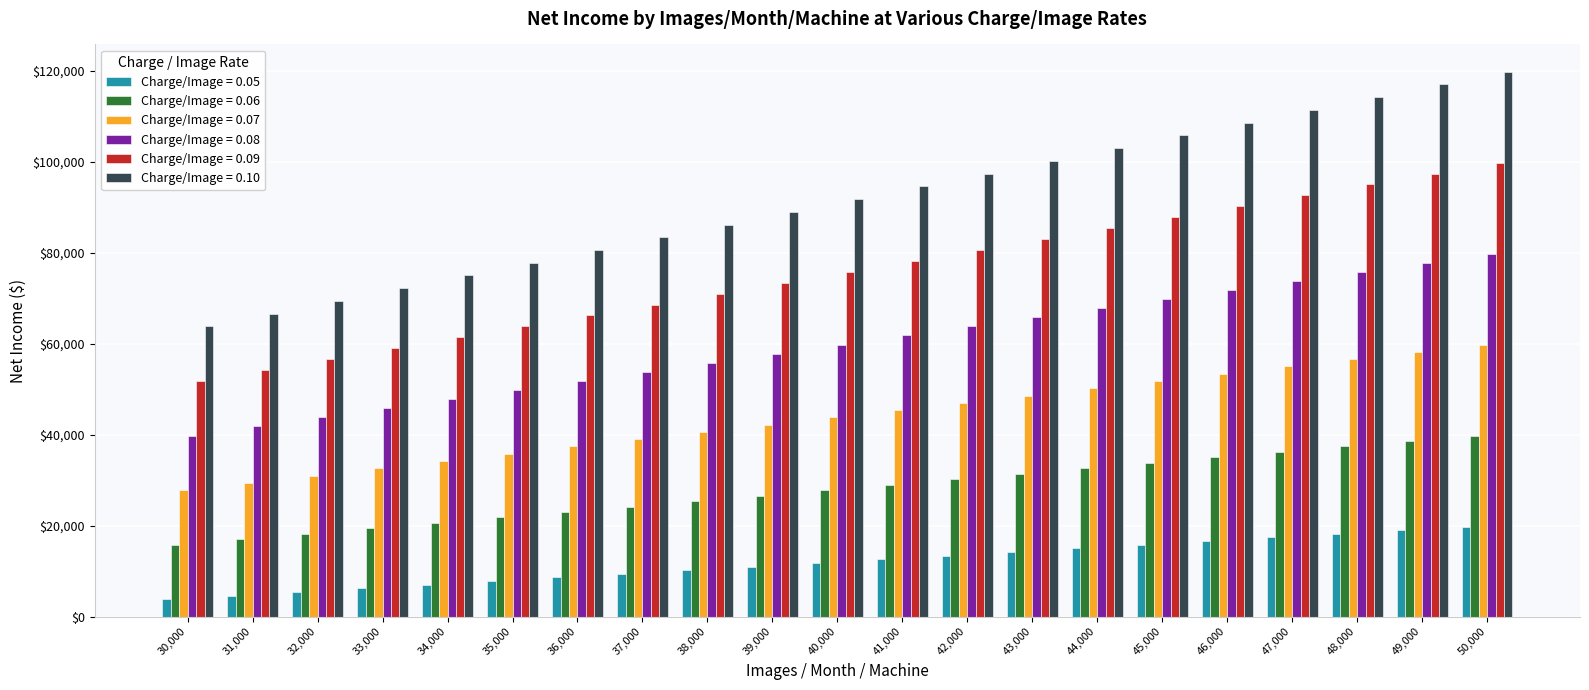

How many categories are shown in the chart?

21